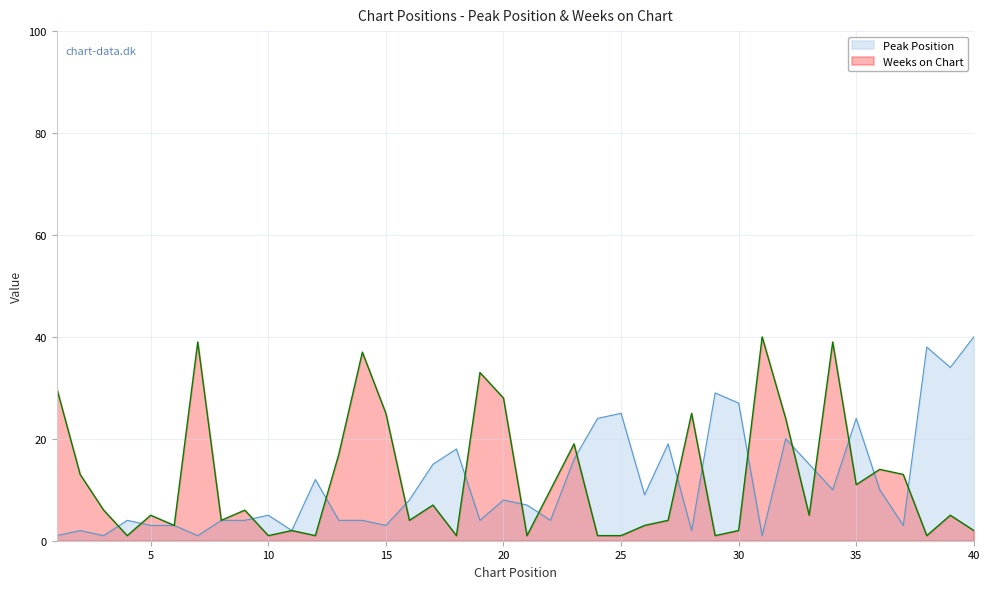

Where is the first local minimum for Peak Position?

3